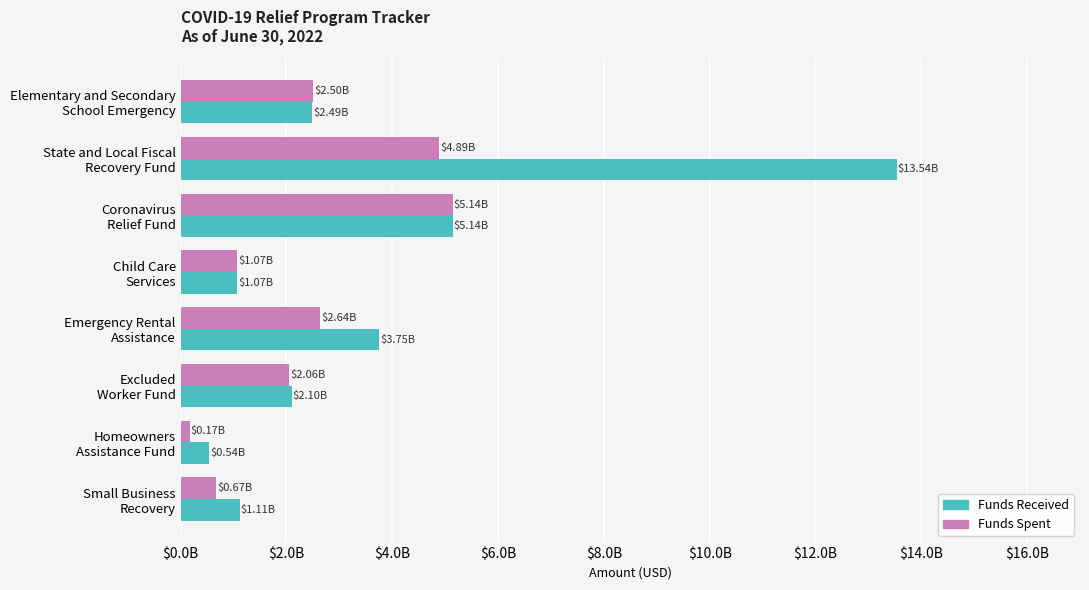

What are all the series names shown in the legend?

Funds Received, Funds Spent